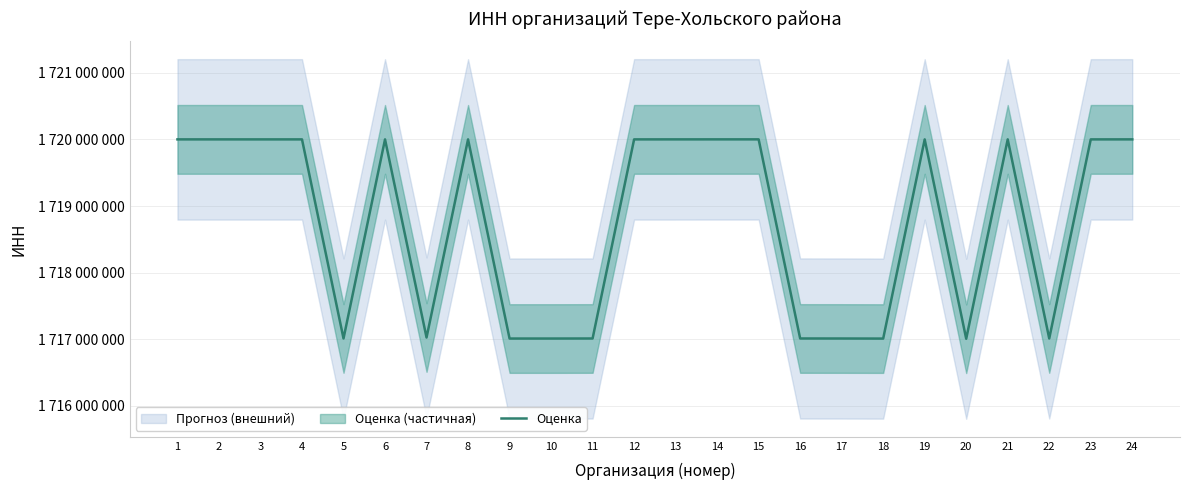

True or false: the data shows 596211505 at 1.

False